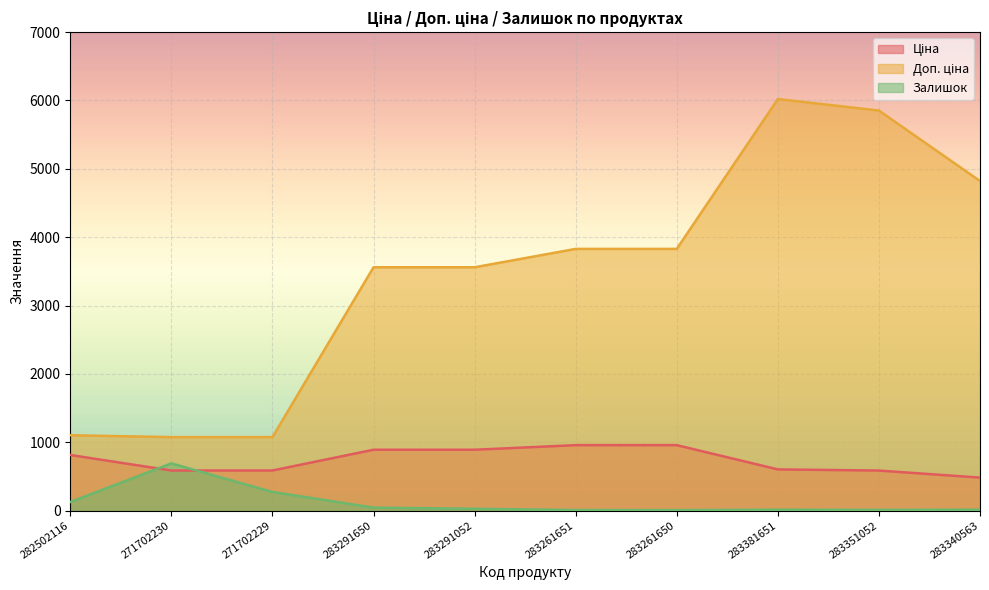

How many lines are shown in the chart?

3